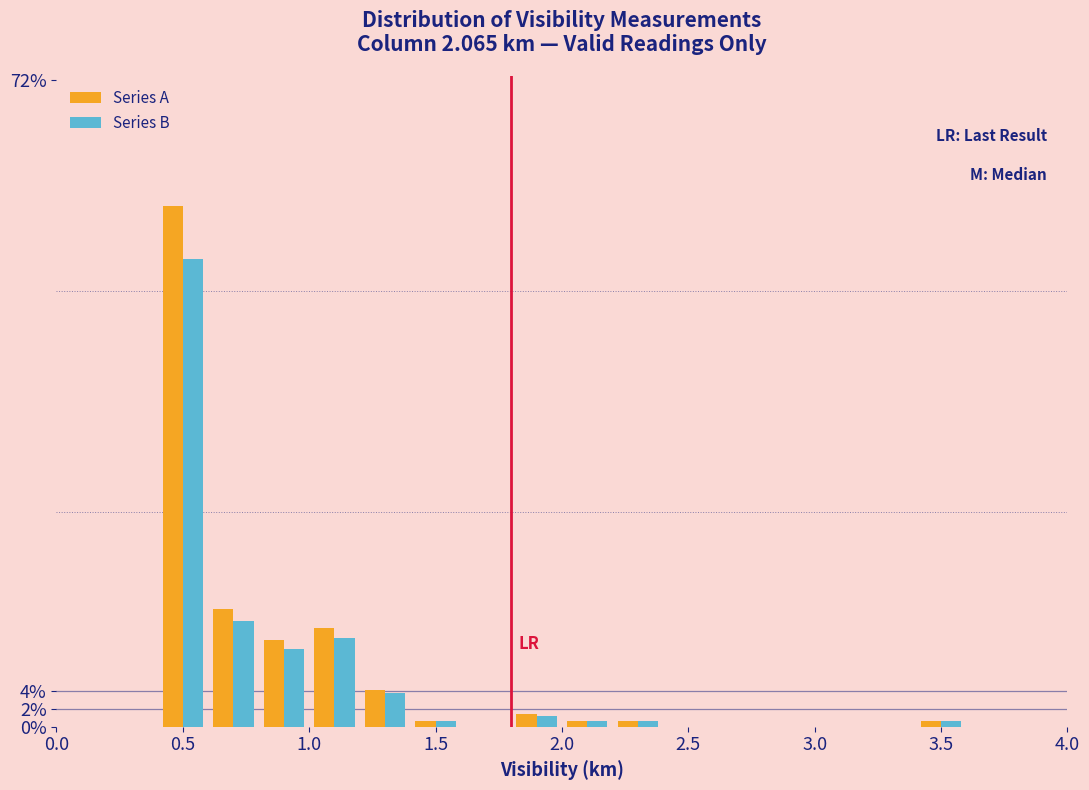

Reading left to right, list every range on the x-axis with the height of the bar of each series over it. The values are not printed on the chart, so give them approximately, as read against the axis.

0.0 to 0.2: Series A=0	Series B=0
0.2 to 0.4: Series A=0	Series B=0
0.4 to 0.6: Series A=58.0	Series B=52.2
0.6 to 0.8: Series A=13.2	Series B=11.8
0.8 to 1.0: Series A=9.6	Series B=8.6
1.0 to 1.2: Series A=11.0	Series B=10.0
1.2 to 1.4: Series A=4.2	Series B=3.8
1.4 to 1.6: Series A=0.6	Series B=0.6
1.6 to 1.8: Series A=0	Series B=0
1.8 to 2.0: Series A=1.4	Series B=1.2
2.0 to 2.2: Series A=0.6	Series B=0.6
2.2 to 2.4: Series A=0.6	Series B=0.6
2.4 to 2.6: Series A=0	Series B=0
2.6 to 2.8: Series A=0	Series B=0
2.8 to 3.0: Series A=0	Series B=0
3.0 to 3.2: Series A=0	Series B=0
3.2 to 3.4: Series A=0	Series B=0
3.4 to 3.6: Series A=0.6	Series B=0.6
3.6 to 3.8: Series A=0	Series B=0
3.8 to 4.0: Series A=0	Series B=0